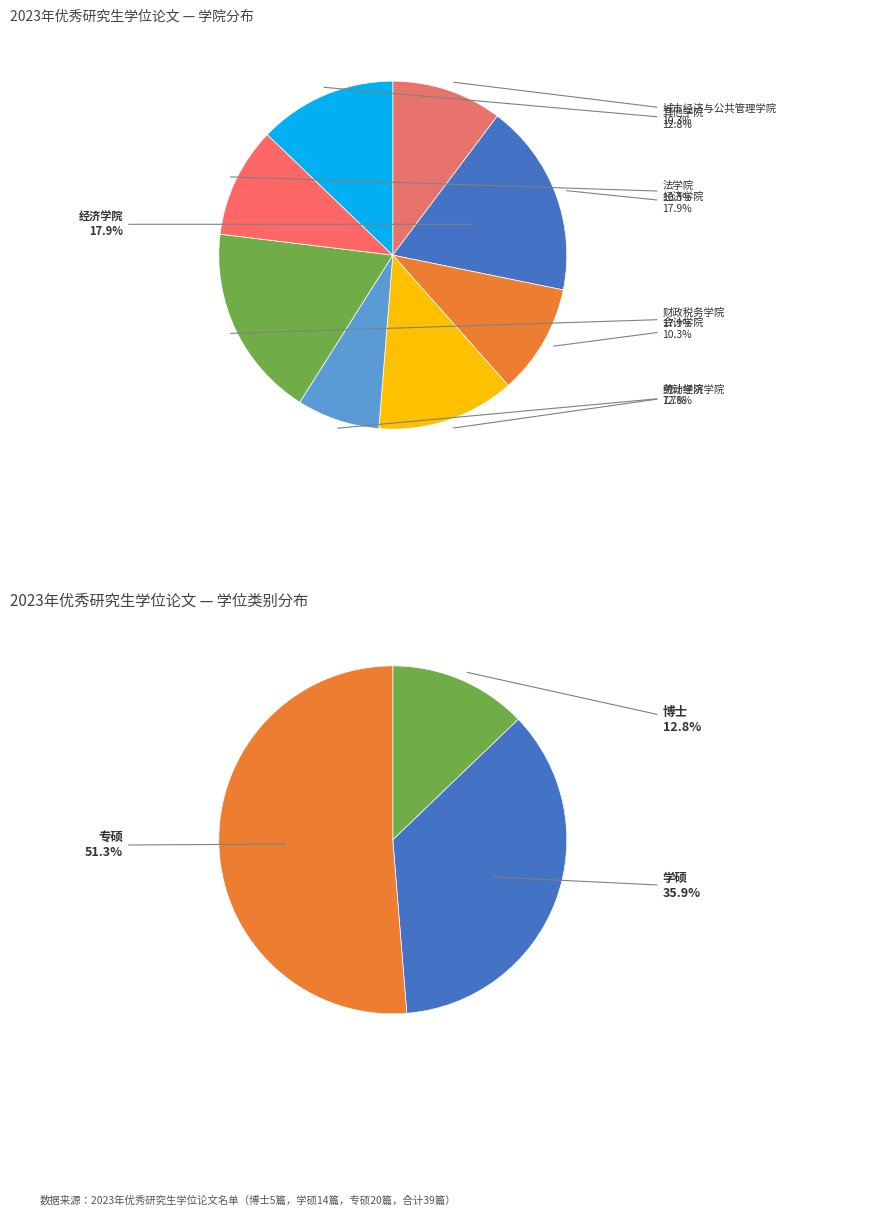

Is 学硕 the majority of the pie?

No